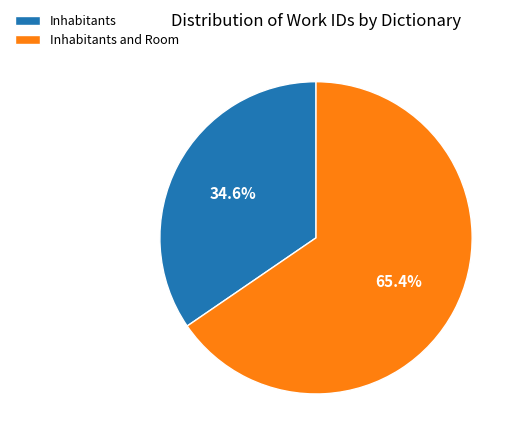

Combined, what portion of the pie is Inhabitants and Room and Inhabitants?

100.0%